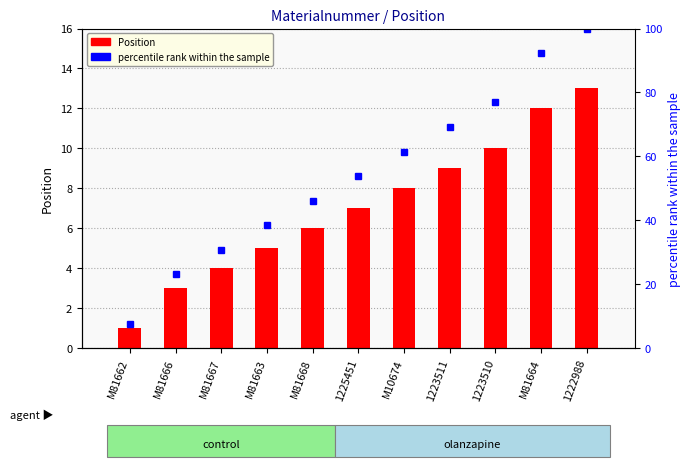

How many series are shown in this chart?

2